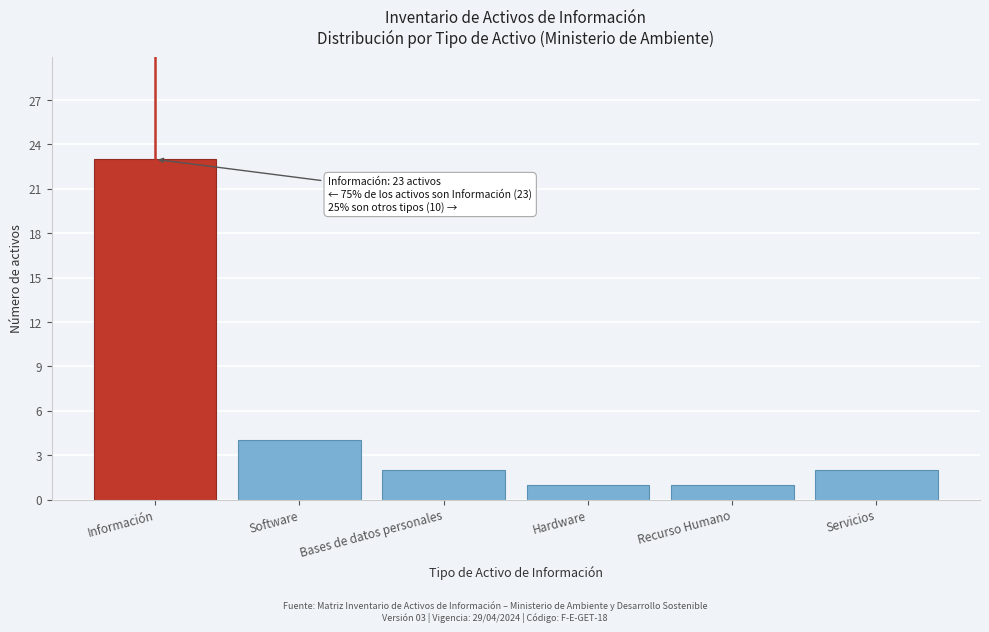

Reading left to right, transcribe all the data shown in this chart.

Información=23	Software=4	Bases de datos personales=2	Hardware=1	Recurso Humano=1	Servicios=2